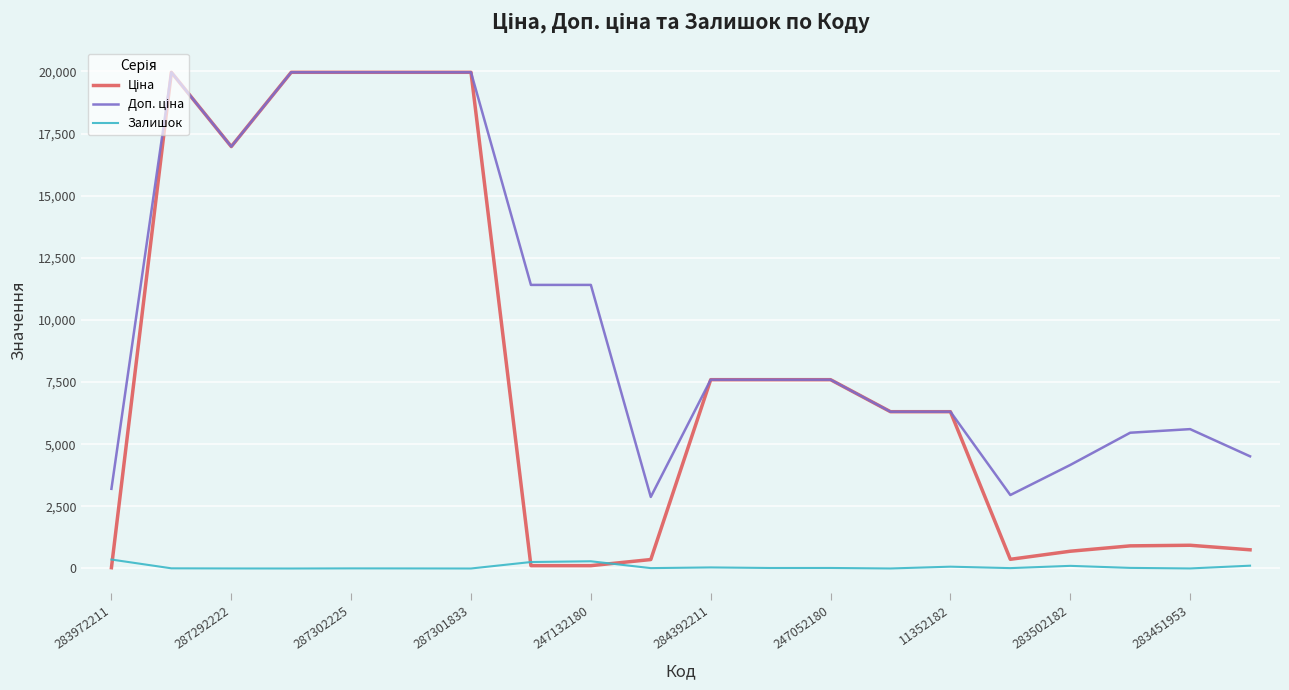

At how many categories does at least one series exceed 15097?

6